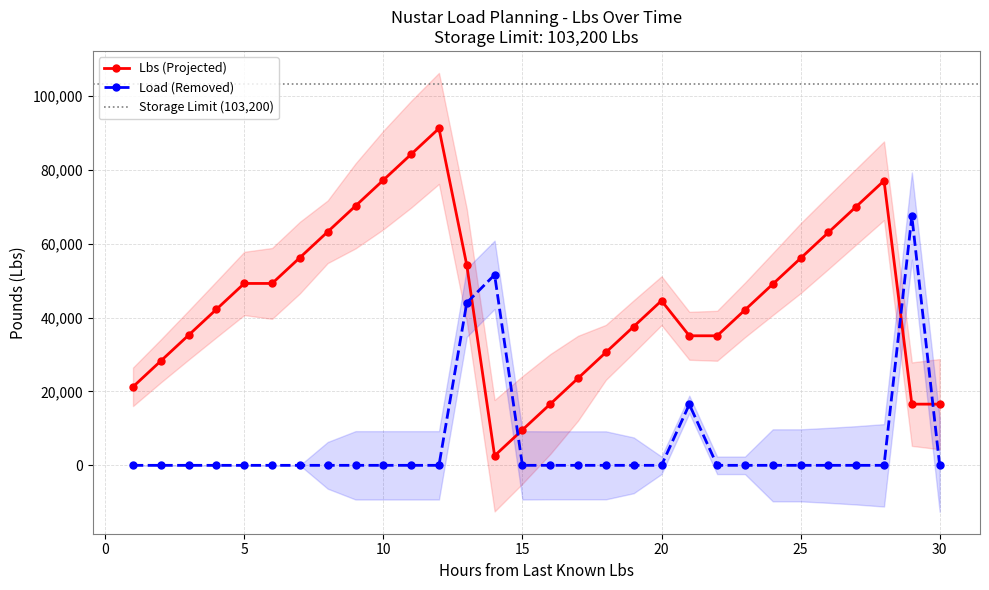

What is the spread (max minus min) of values at 23?

42083